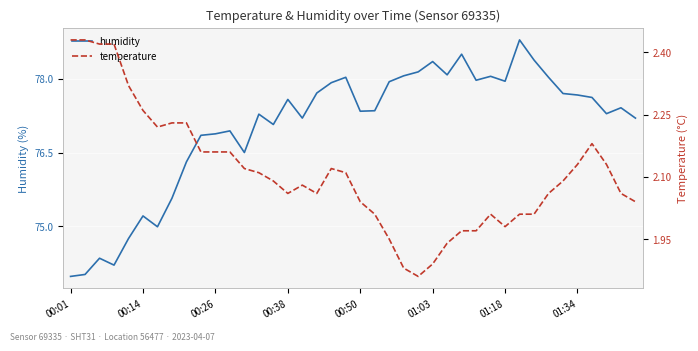

List the series in order of their overall mean, highest first.

humidity, temperature